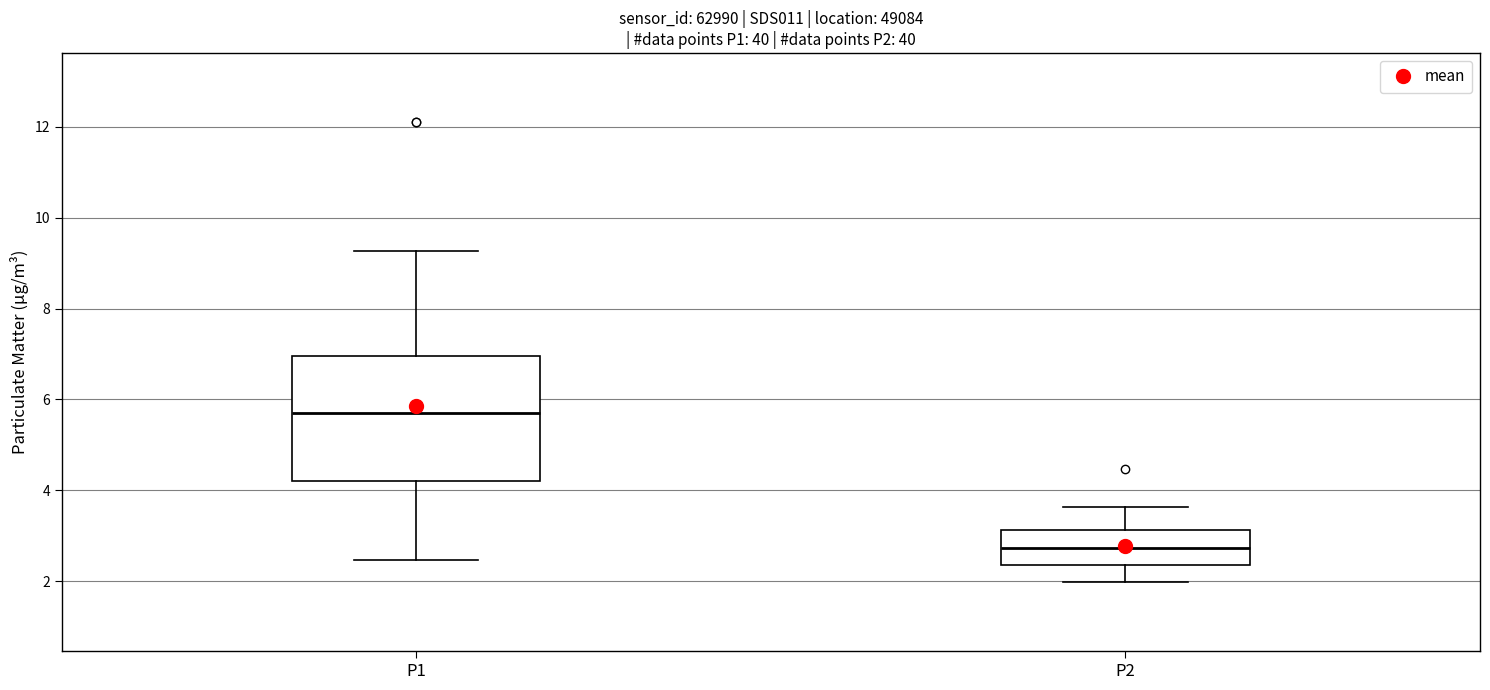

Reading left to right, read every box against the y-axis: the position of its median line, the range the box covers, and the ends of its whiskers. The values are not printed on the chart, so give them approximately, as read against the axis.

P1: median 5.8, box 4.2 to 7.0, whiskers 2.4 to 9.2
P2: median 2.8, box 2.4 to 3.2, whiskers 2.0 to 3.6